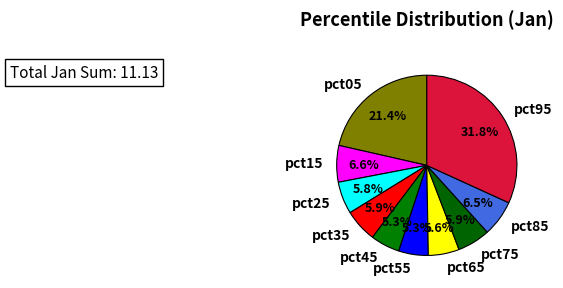

True or false: pct05 accounts for 21% of the total.

True